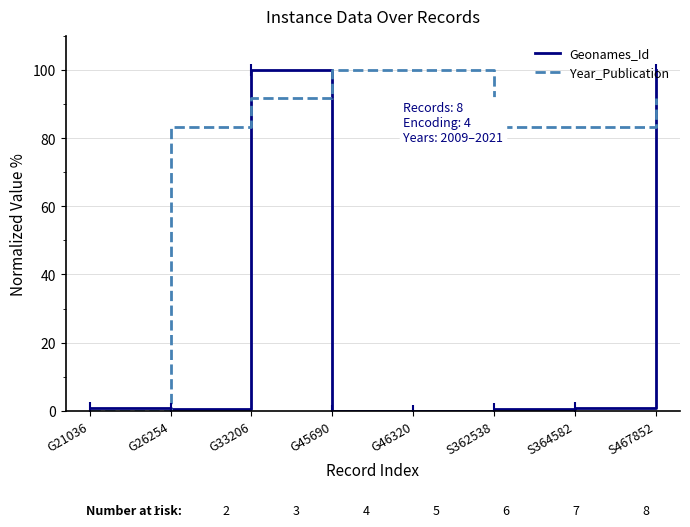

What is the difference between the Year_Publication values at S467852 and G46320?

8.3